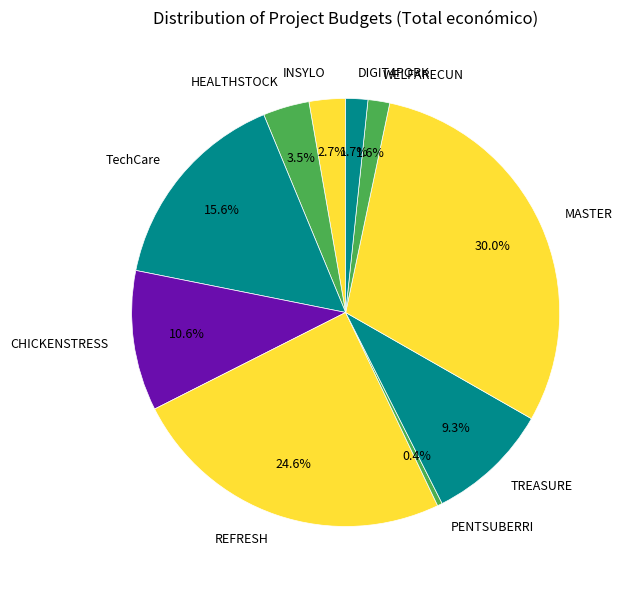

Is there a majority slice in this chart?

No